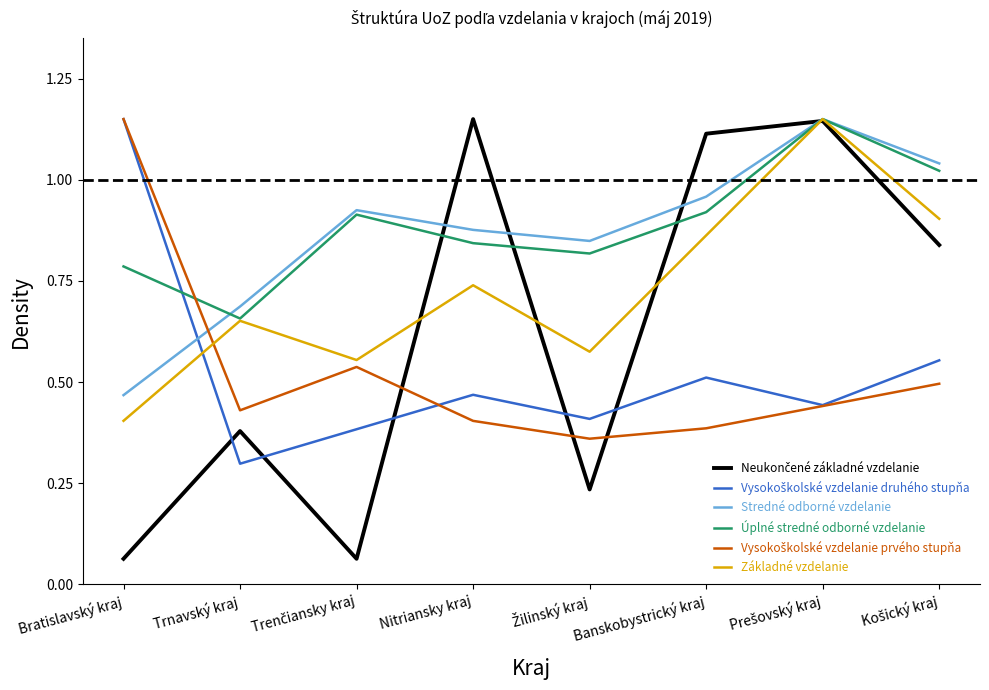

What position from the right is Banskobystrický kraj?

3